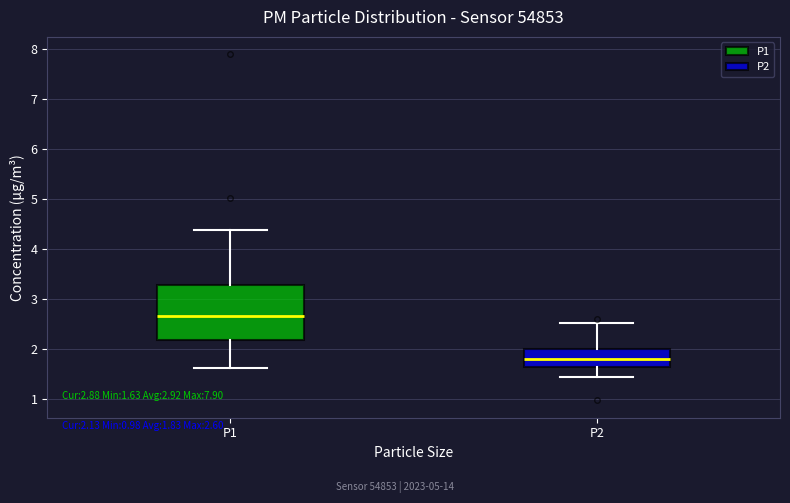

Which box's median line is the lowest?

P2